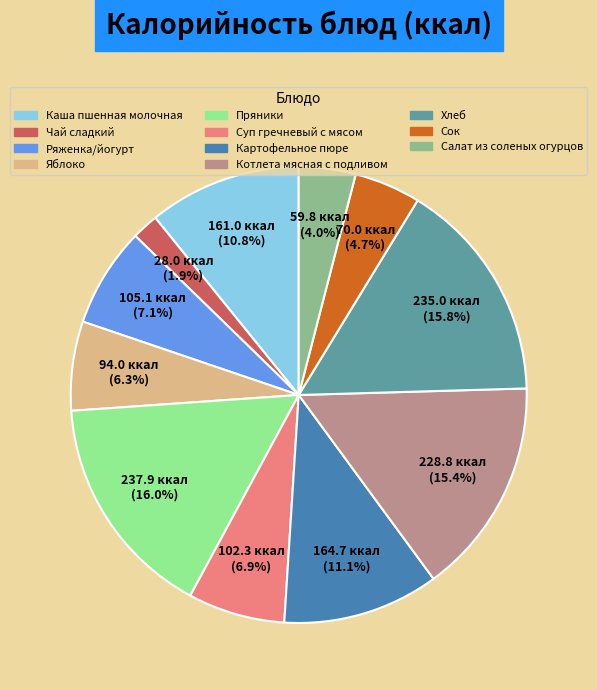

How much of the chart is everything except Котлета мясная с подливом?

84.6%